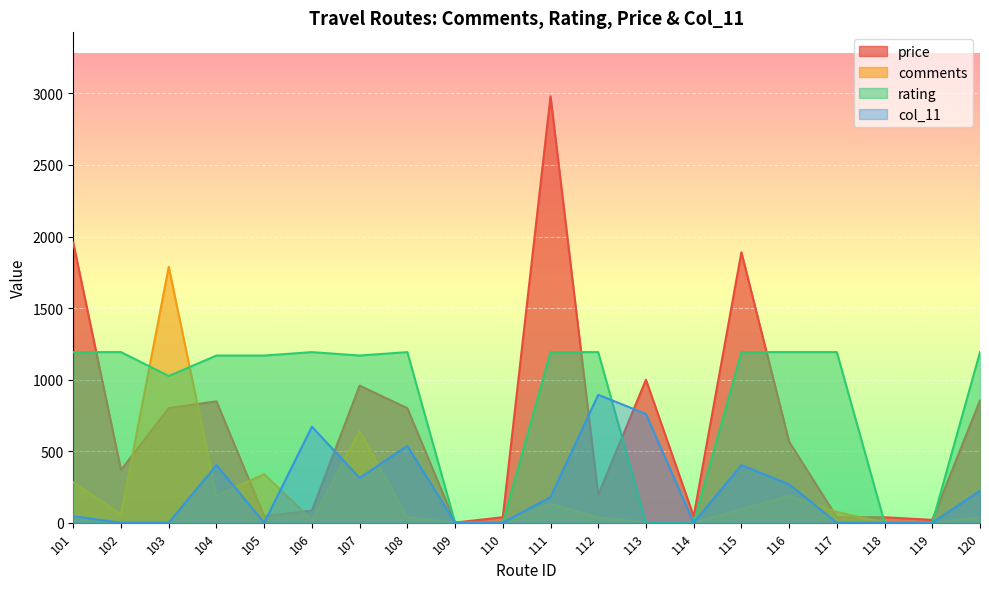

Which category has the highest value across all series?

111